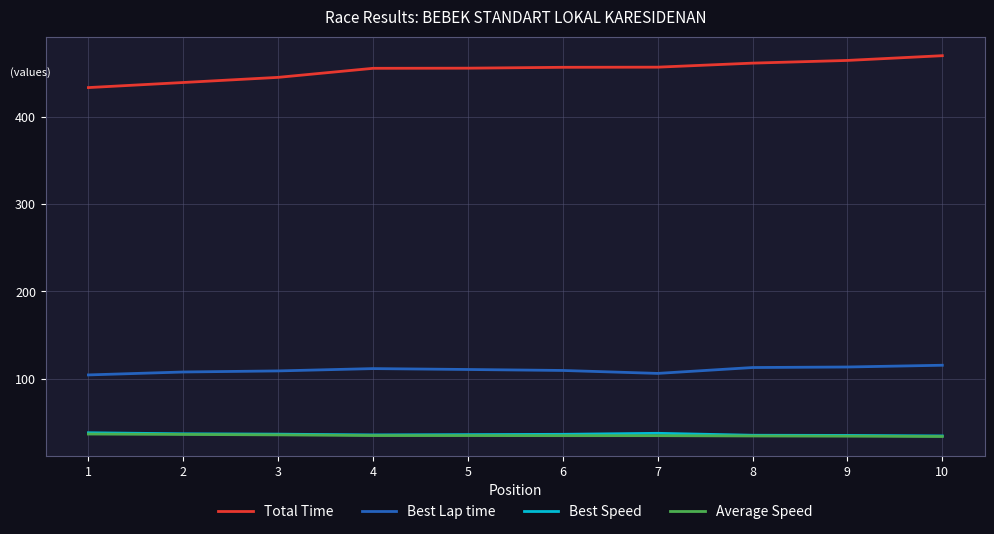

What is the total value across all series at 4?

637.5